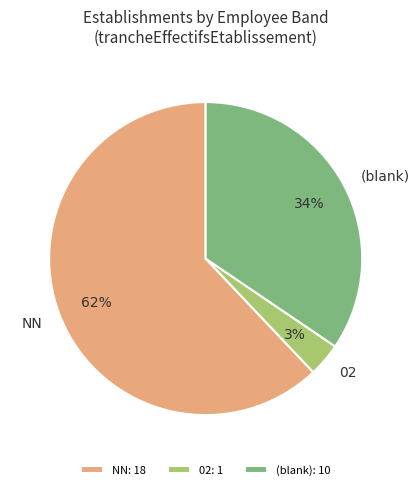

The (blank) slice represents 28% of the pie. True or false?

False